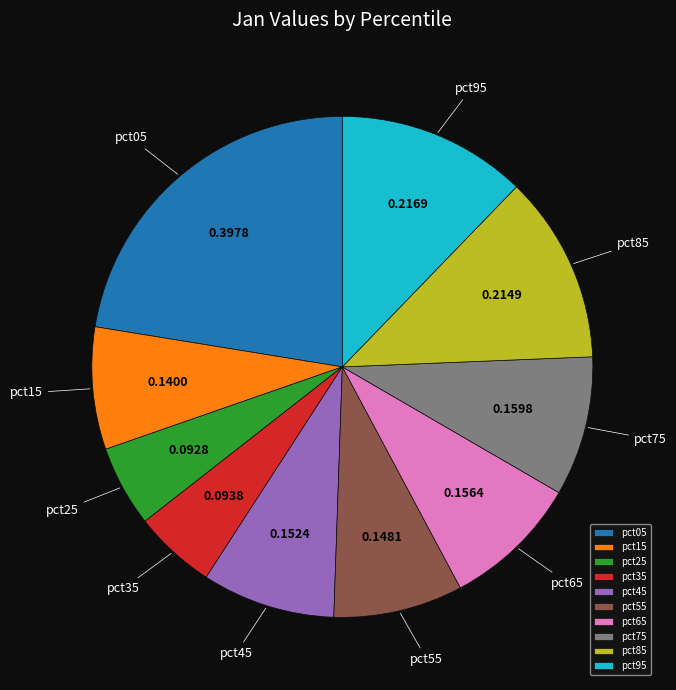

Which has a higher value, pct55 or pct75?

pct75